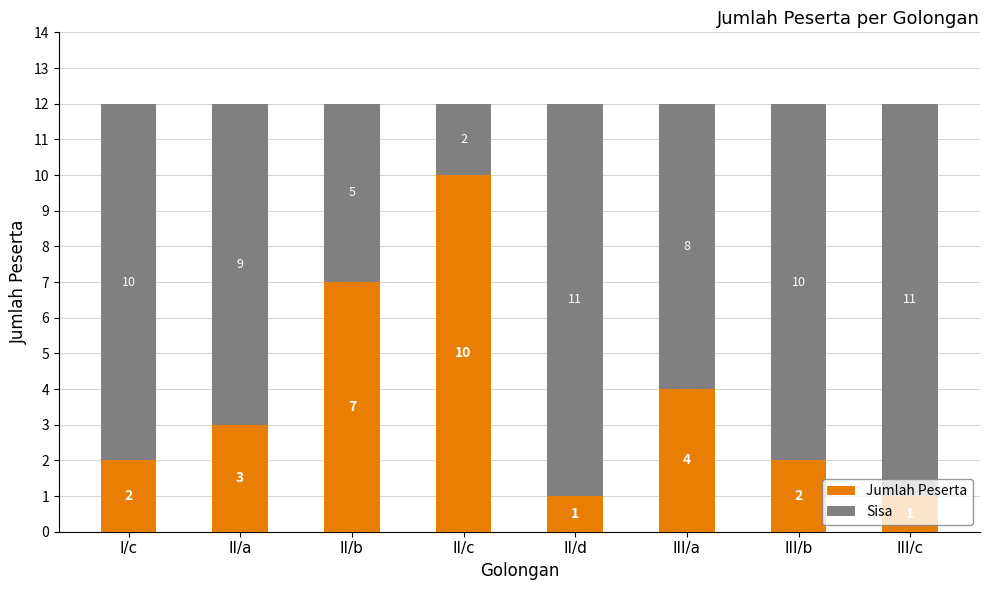

The value of Jumlah Peserta at II/d is 1. True or false?

True